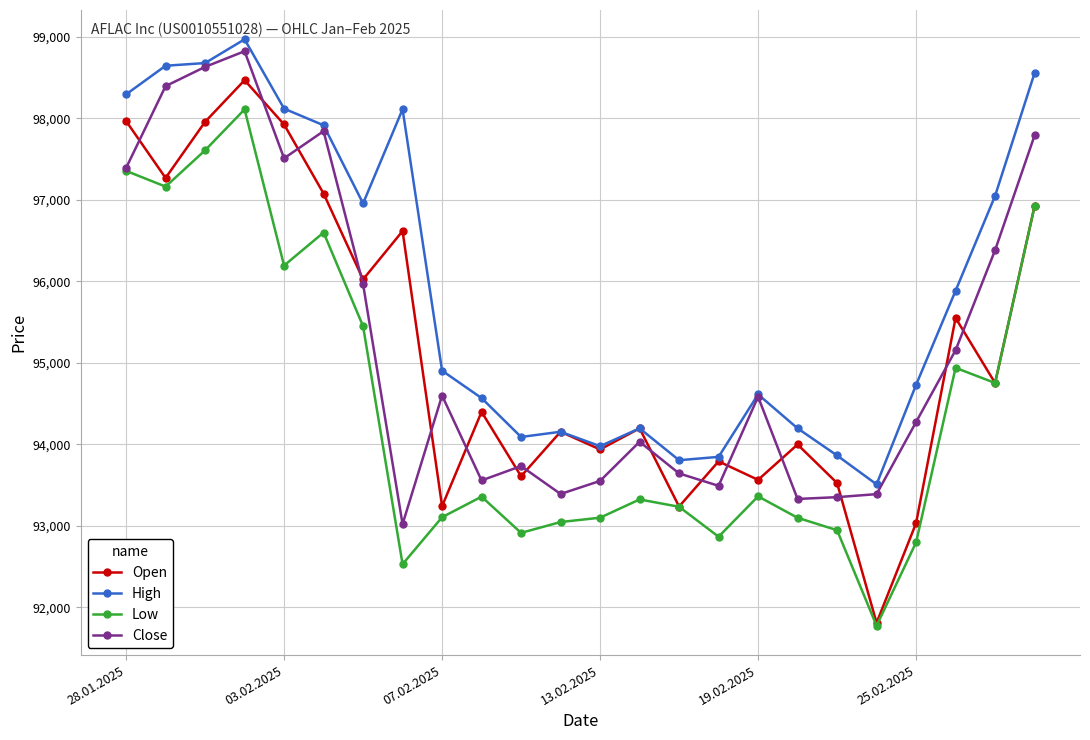

How many interior local peaks does the Open series have?

8